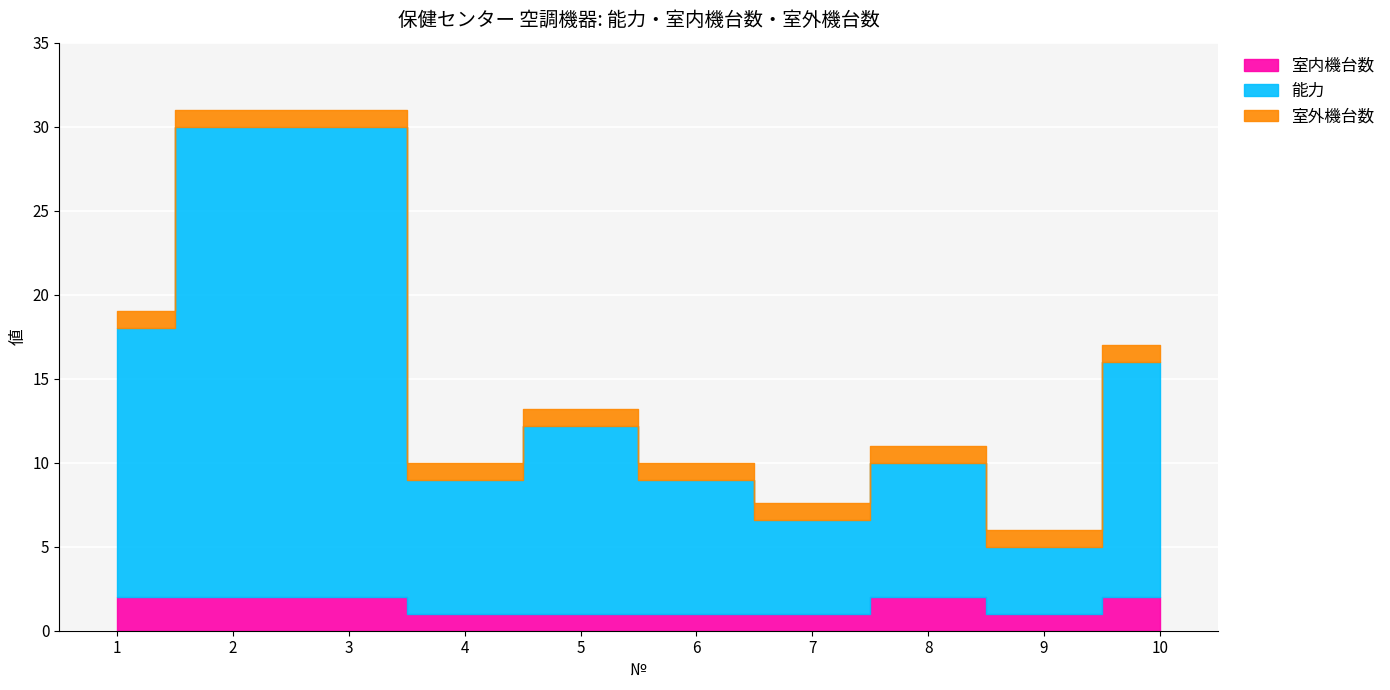

How many lines are shown in the chart?

3